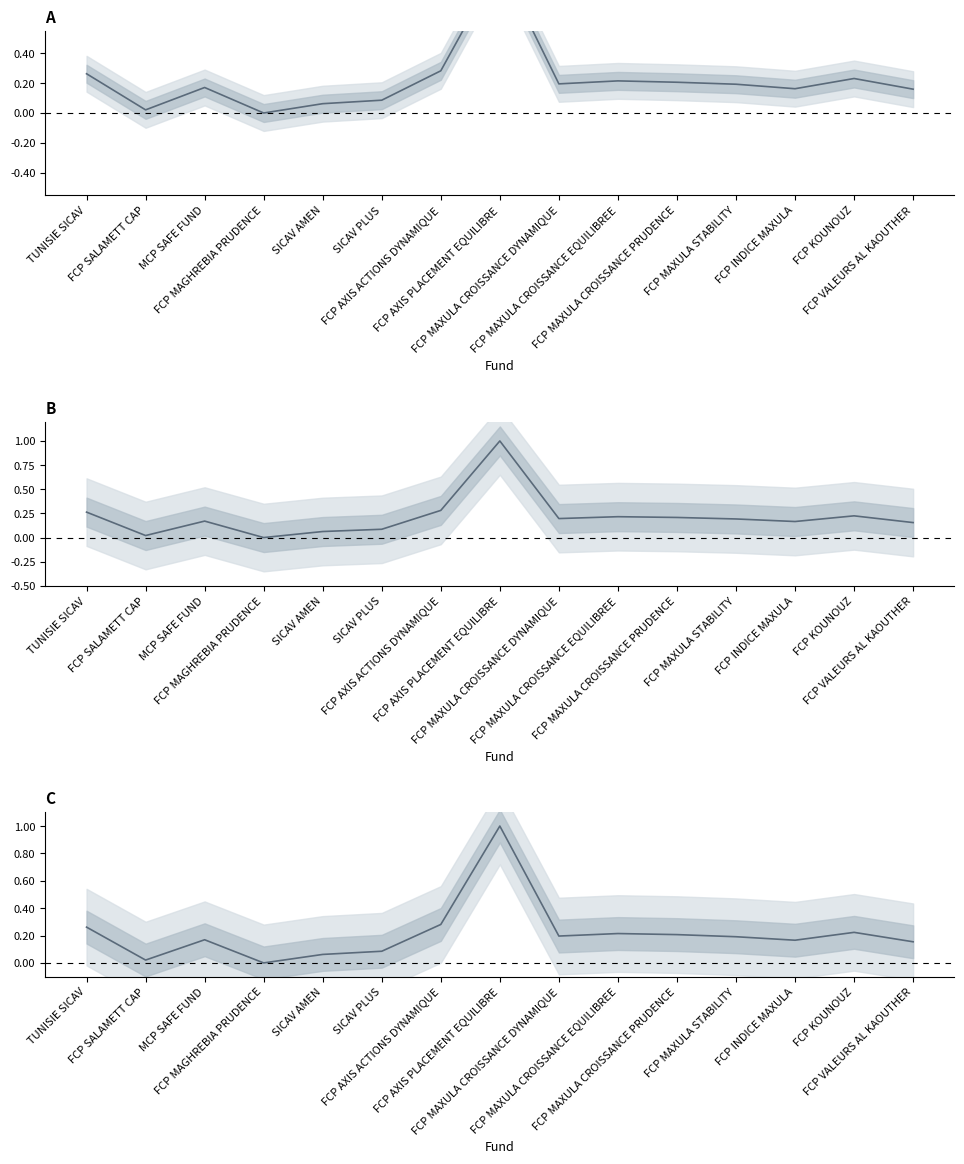

What is the sum of all VL antérieure values?

3.2